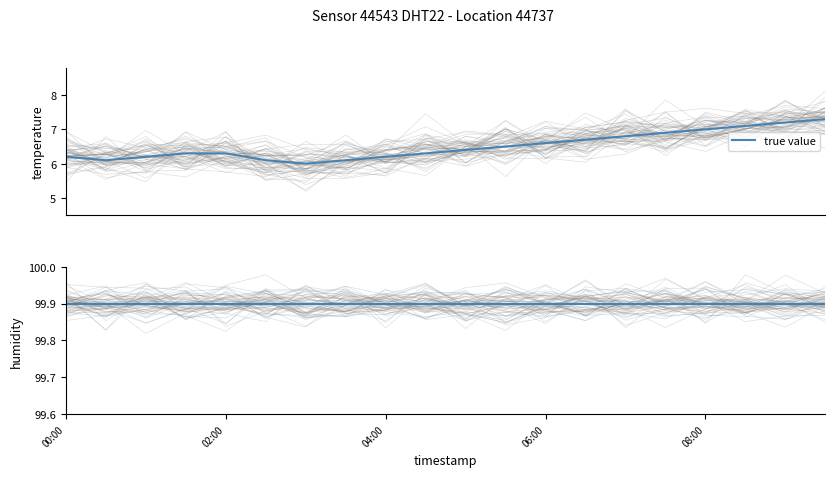

Is it true that the value at 03:00 is 10.5?

False